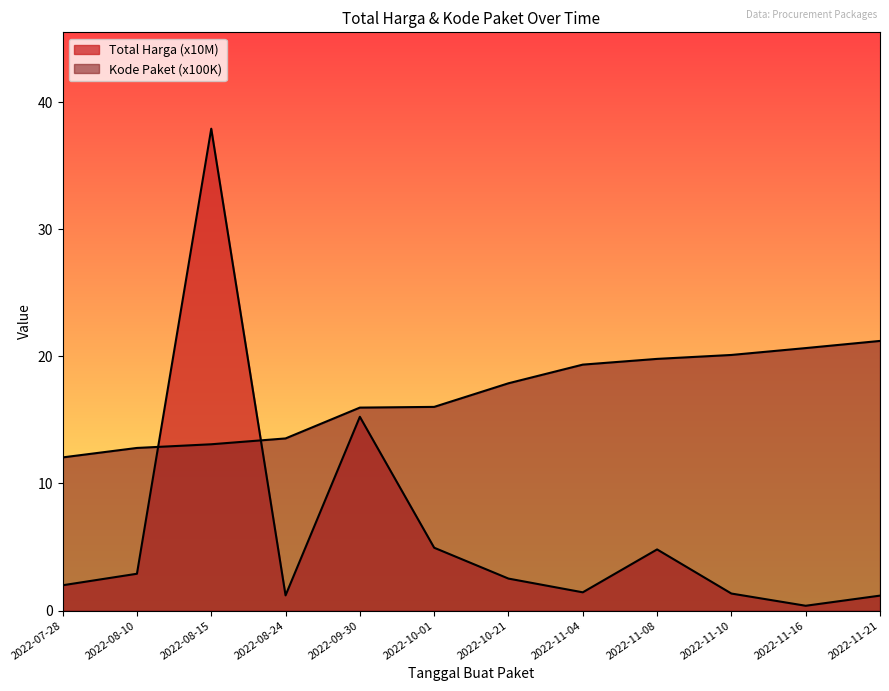

The Total Harga (Billions) series shows 15.2 at 2022-09-30. True or false?

True